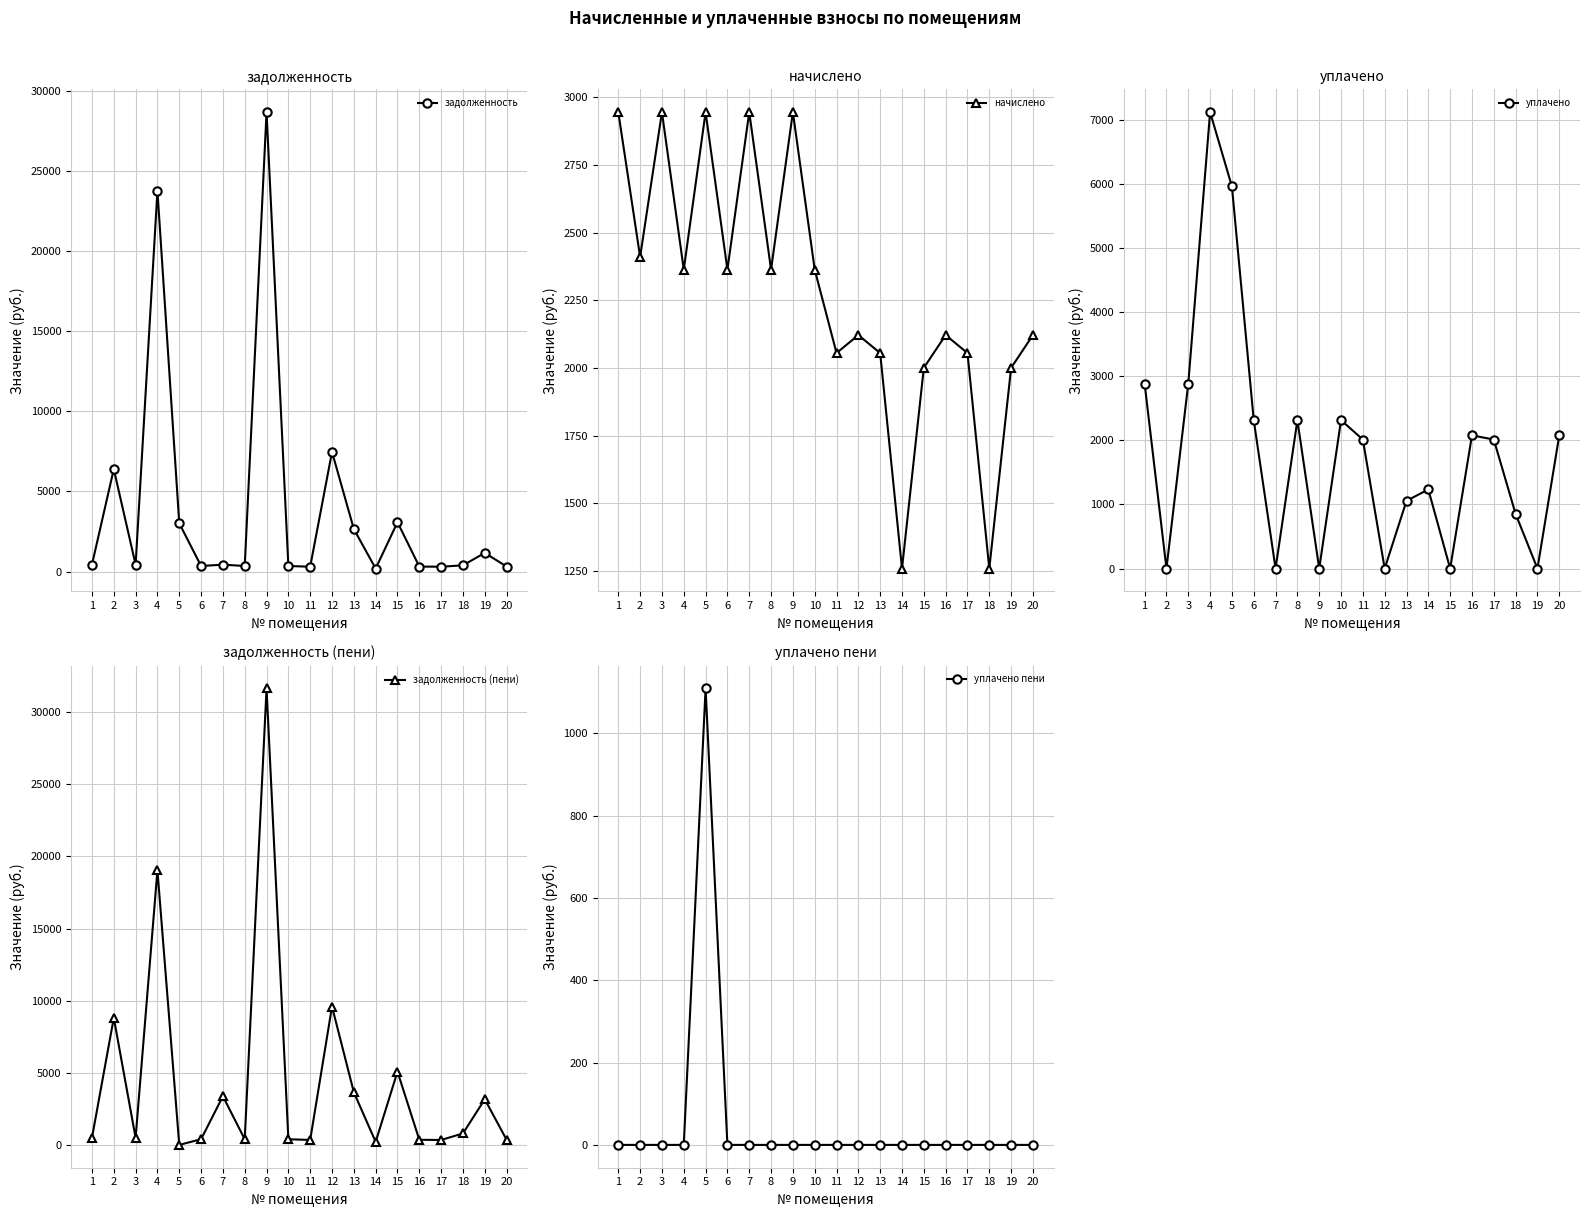

What is the total value across all series at 18?

3290.8